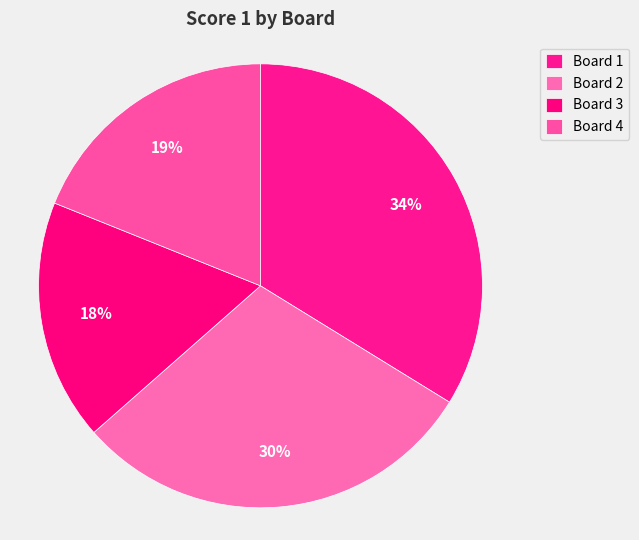

Rank the categories by value from highest to lowest.

1, 2, 4, 3